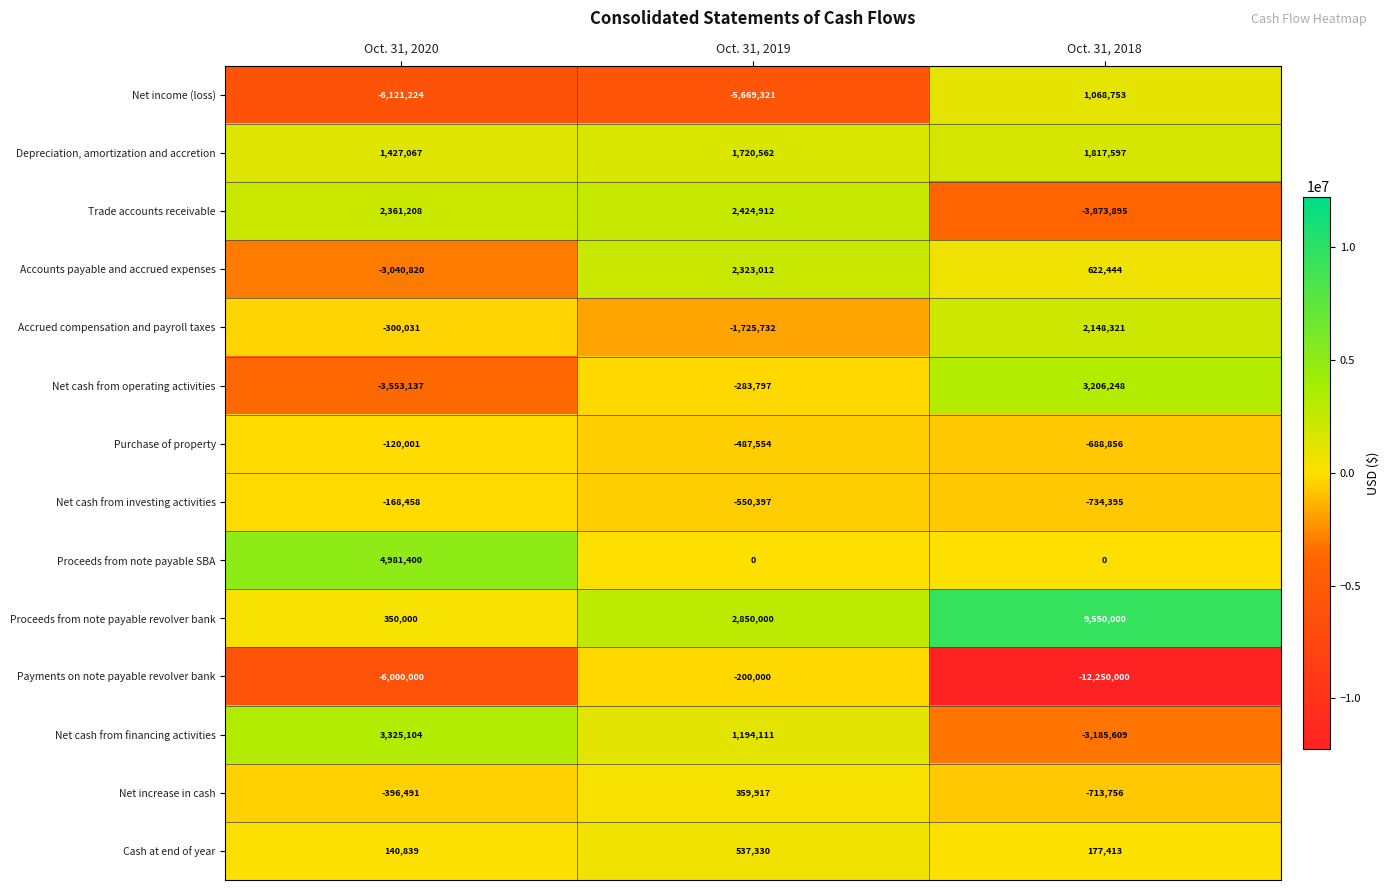

How many series are shown in this chart?

14